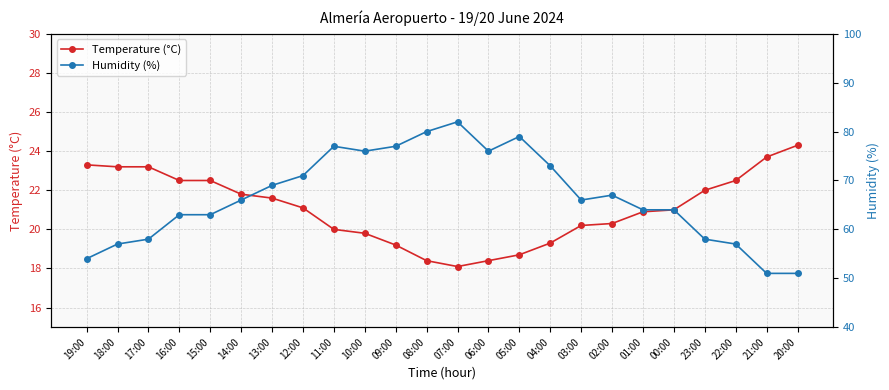

Reading right to left, extract all data points from this chart.

Temperature (°C): 24.3	23.7	22.5	22.0	21.0	20.9	20.3	20.2	19.3	18.7	18.4	18.1	18.4	19.2	19.8	20.0	21.1	21.6	21.8	22.5	22.5	23.2	23.2	23.3
Humidity (%): 51.0	51.0	57.0	58.0	64.0	64.0	67.0	66.0	73.0	79.0	76.0	82.0	80.0	77.0	76.0	77.0	71.0	69.0	66.0	63.0	63.0	58.0	57.0	54.0